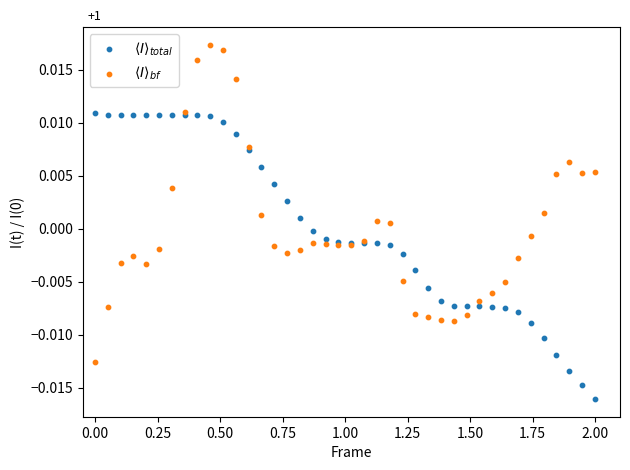

What is the X range (max minus min) for the scatter plot?

2.0